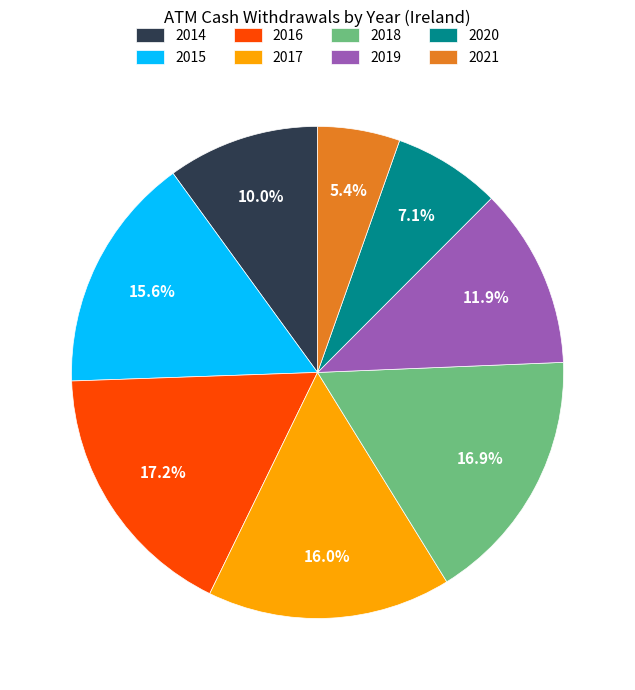

Which category has the smallest portion of the pie?

2021